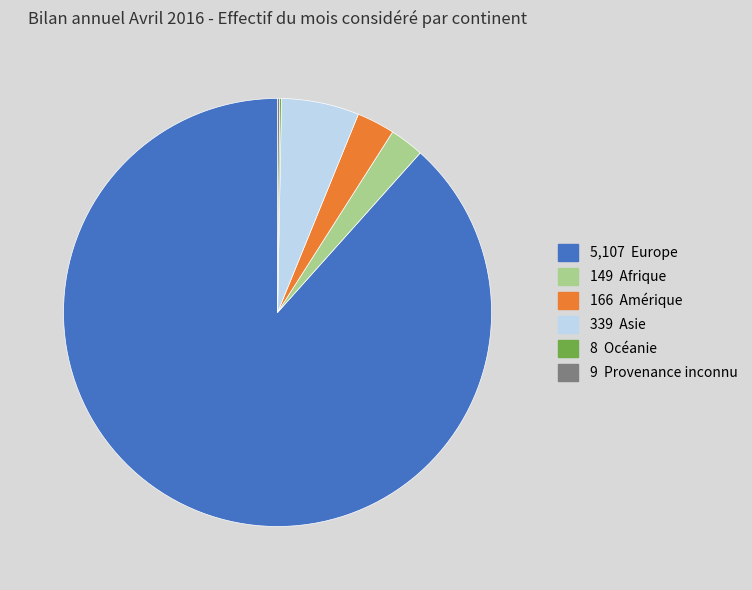

Is there any slice that represents more than half of the pie?

Yes